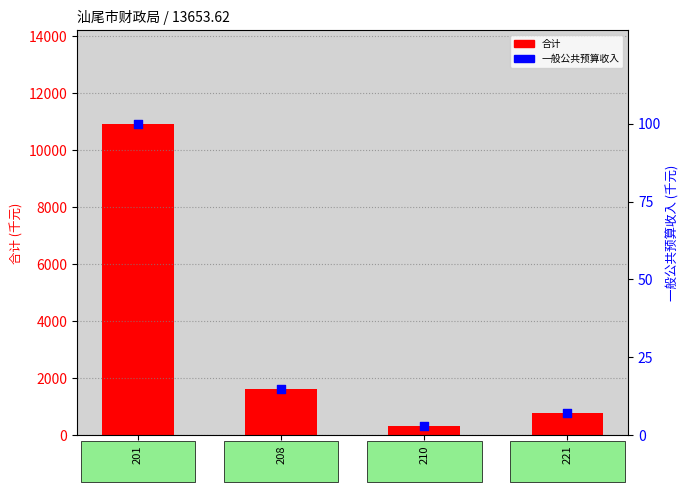

At which category is the sum across all series the highest?

201